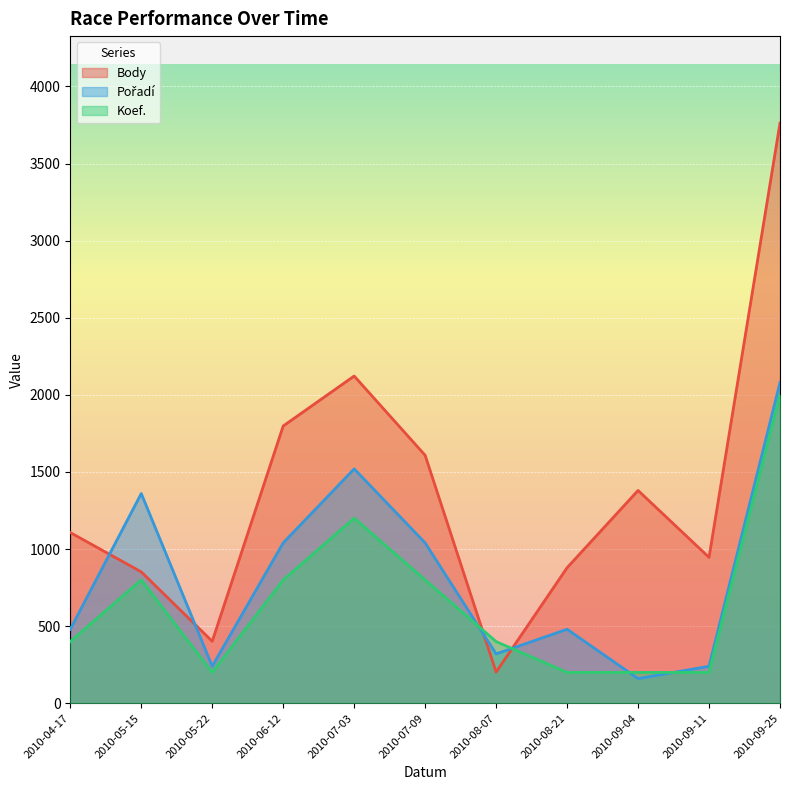

List the labels in order of Body value, smallest first.

2010-08-07, 2010-05-22, 2010-05-15, 2010-08-21, 2010-09-11, 2010-04-17, 2010-09-04, 2010-07-09, 2010-06-12, 2010-07-03, 2010-09-25